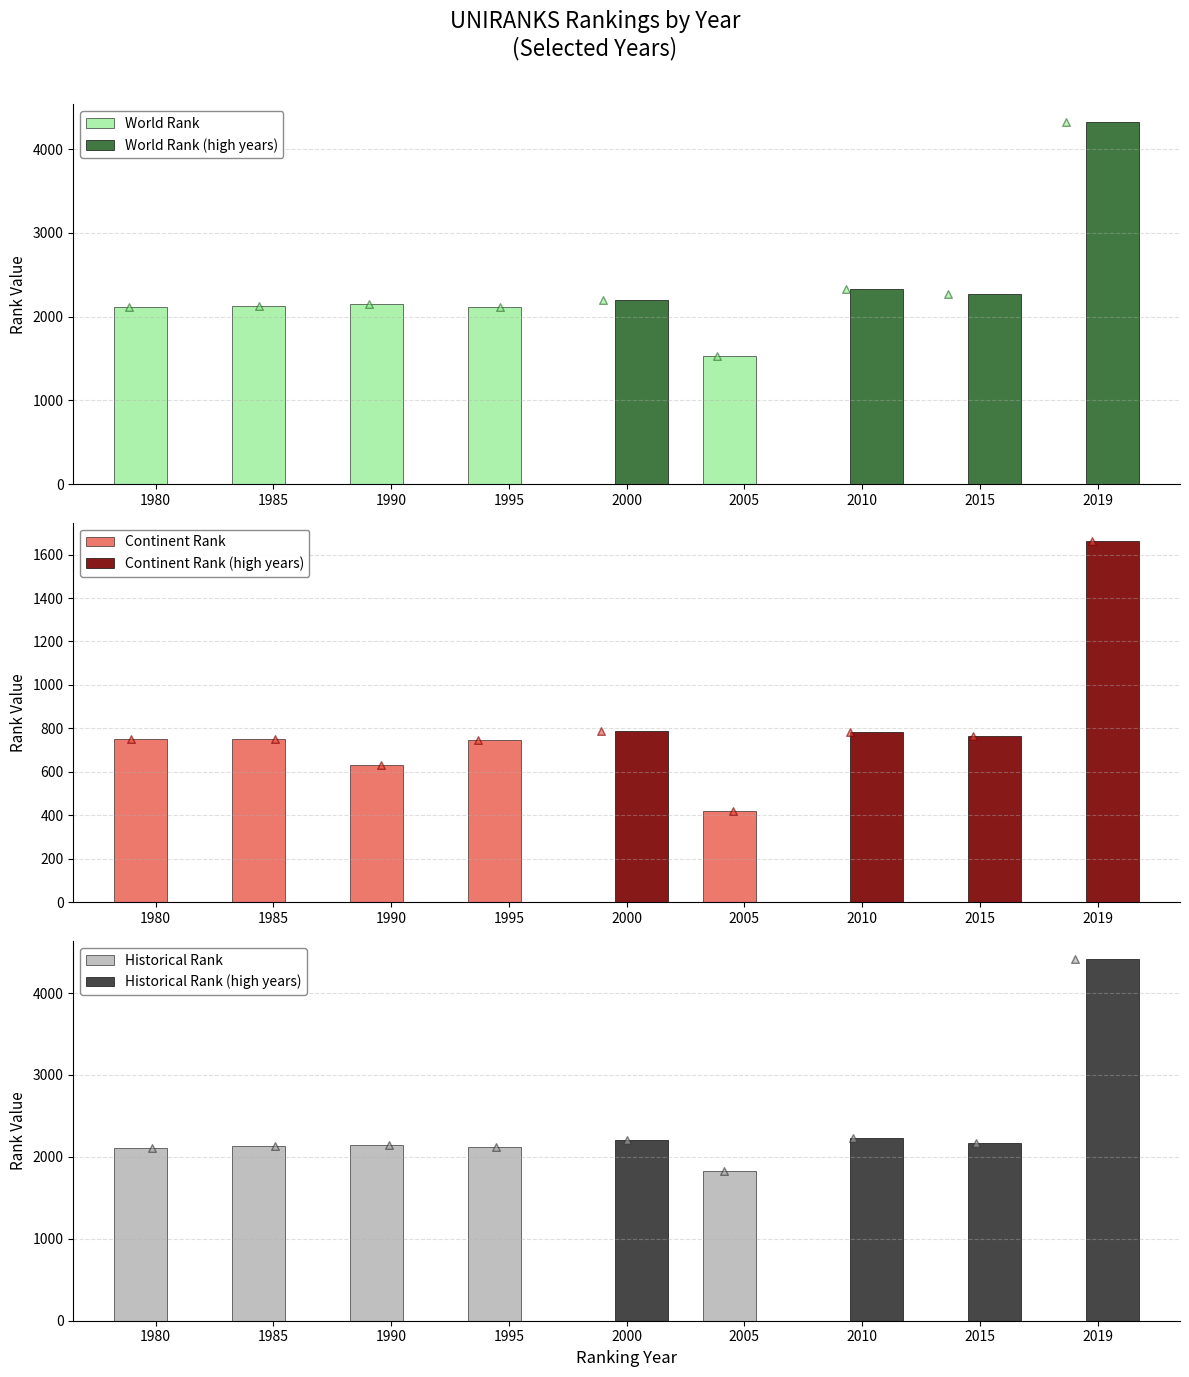

What is the total value across all series at 1990?

4926